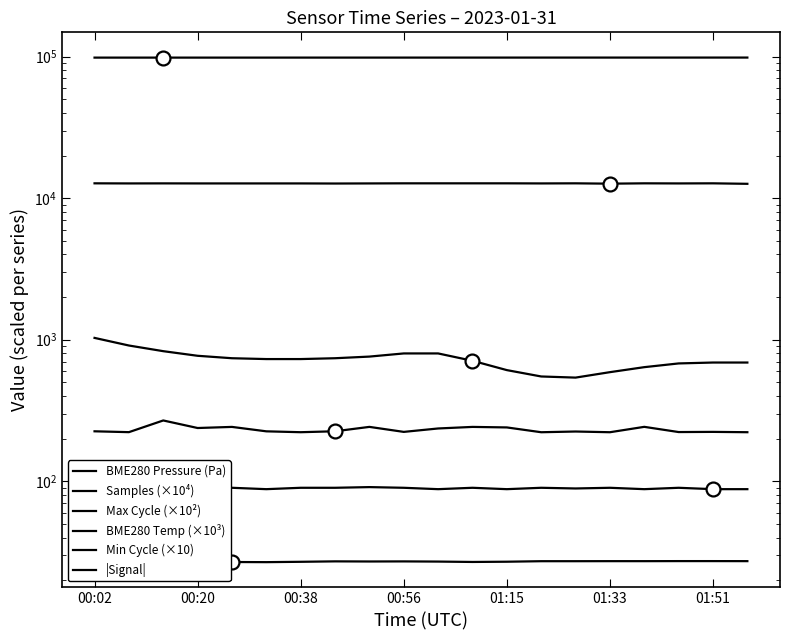

What is the minimum value for BME280 Temp (×10³)?

540.0